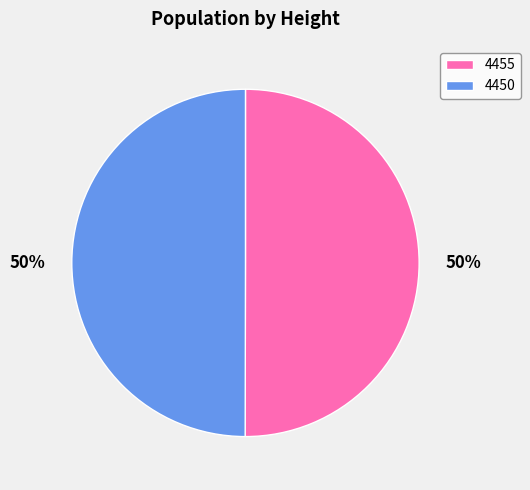

To the nearest percent, what is the combined percentage of 4455 and 4450?

100%